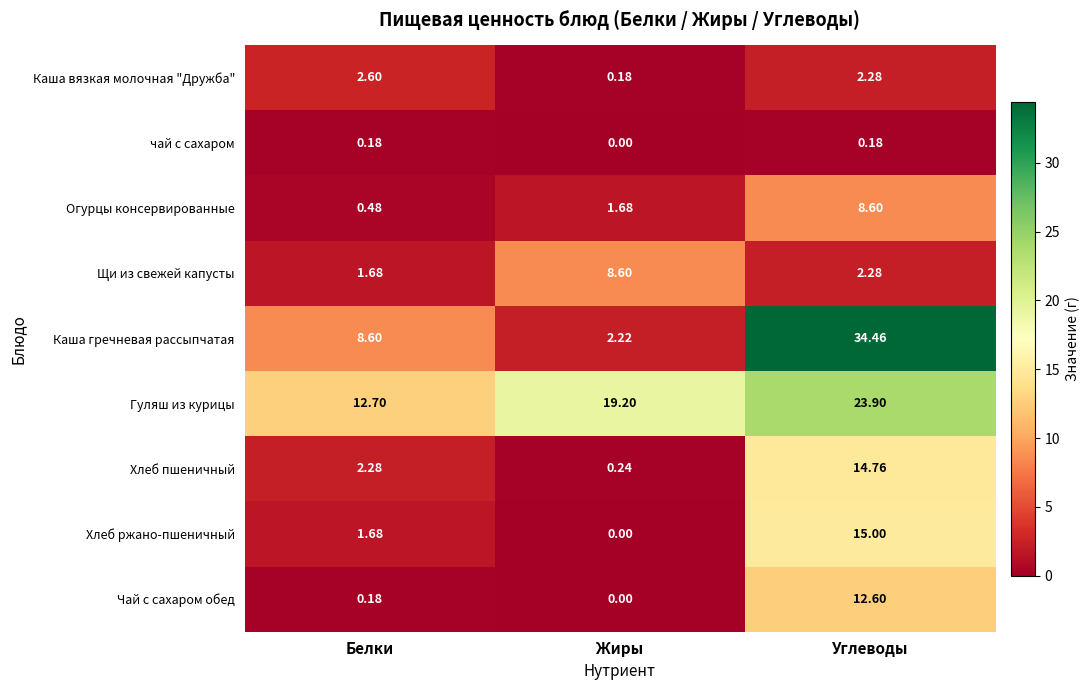

Where does the Гуляш из курицы series first go above 19?

Жиры